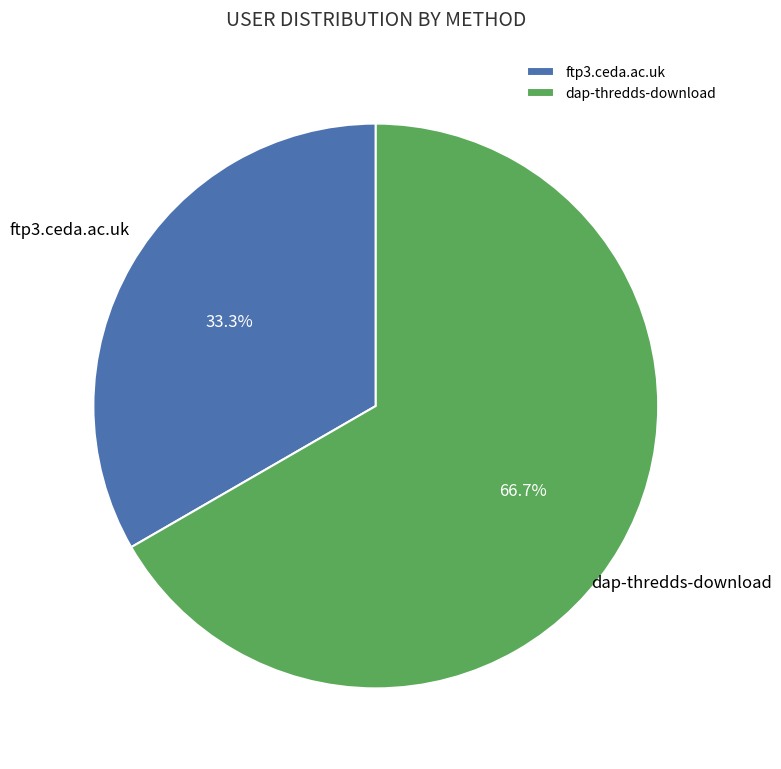

Rank the categories by value from lowest to highest.

ftp3.ceda.ac.uk, dap-thredds-download